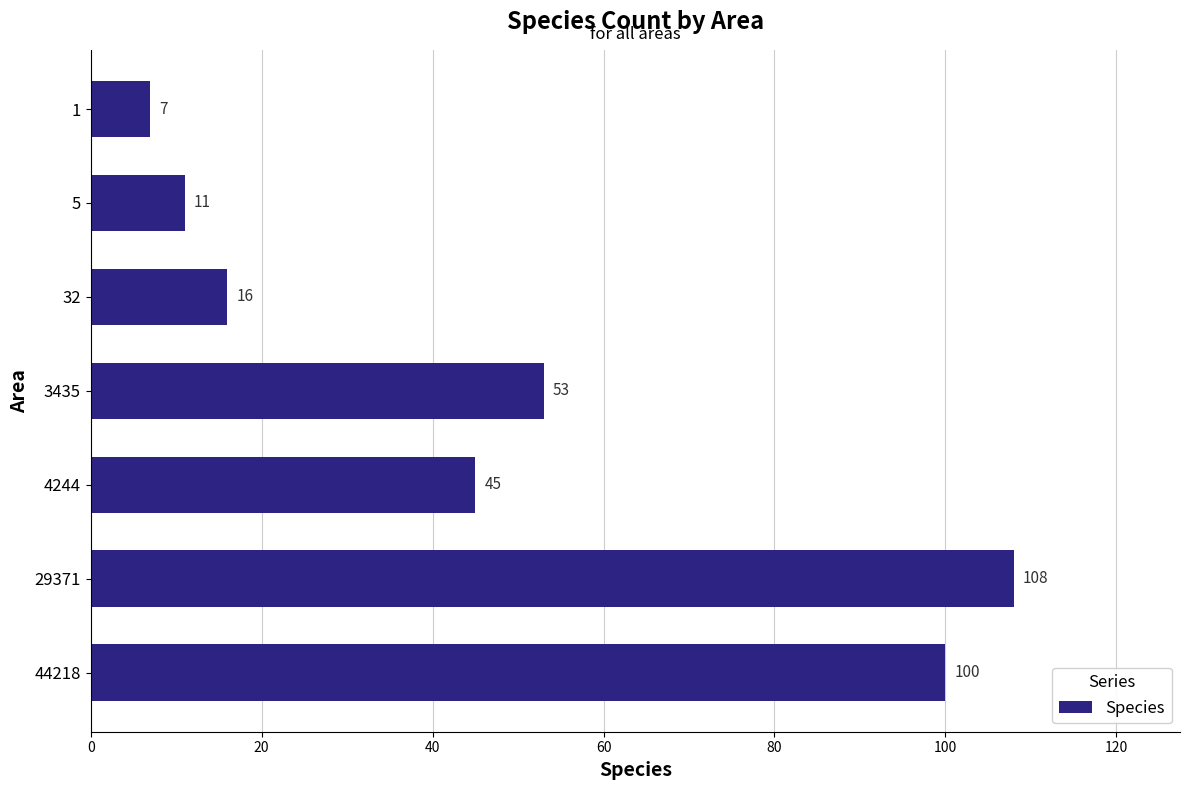

Rank the categories by value from highest to lowest.

29371, 44218, 3435, 4244, 32, 5, 1